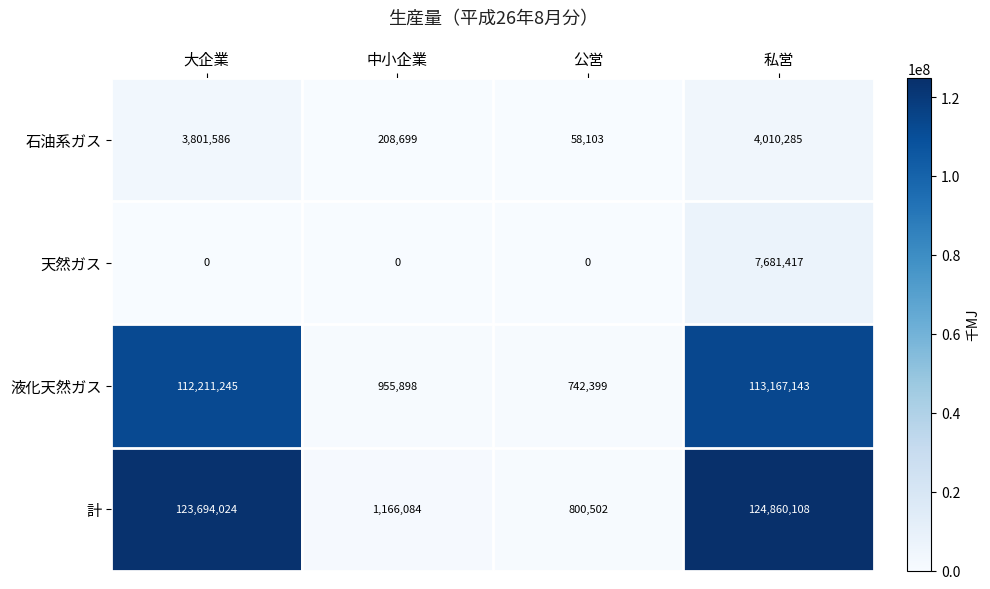

What is the spread (max minus min) of values at 公営?

800502